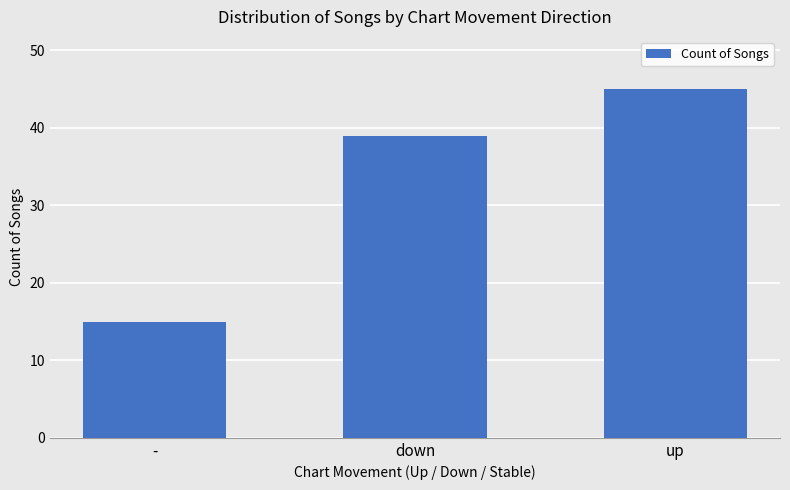

Which has a higher value, - or up?

up